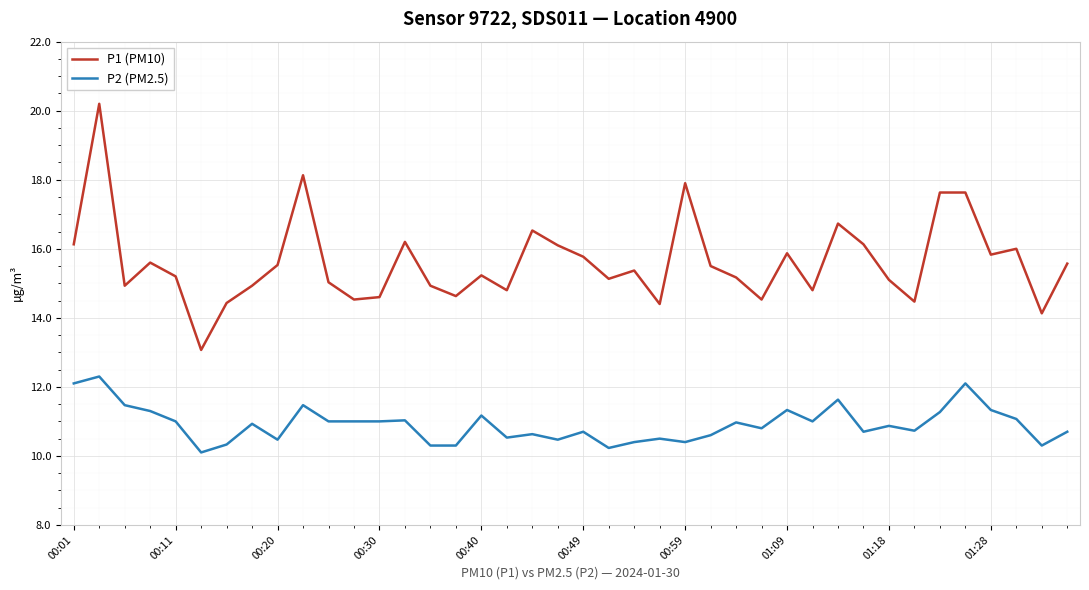

List the series in order of their overall mean, highest first.

P1 (PM10), P2 (PM2.5)